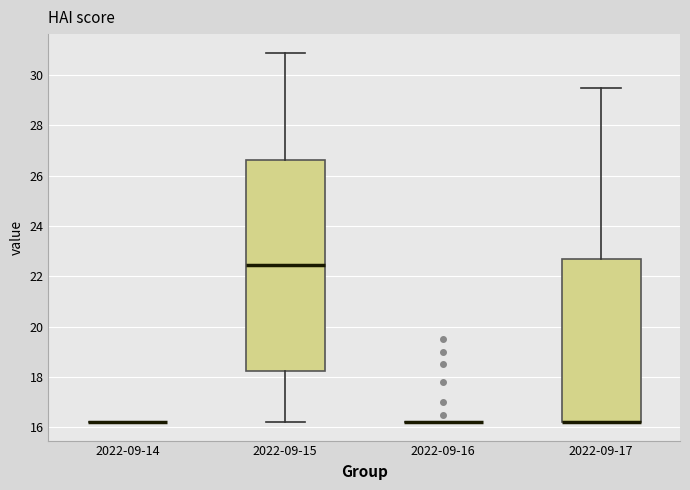

Comparing the boxes themselves (not the whiskers), which one is the tallest?

2022-09-15